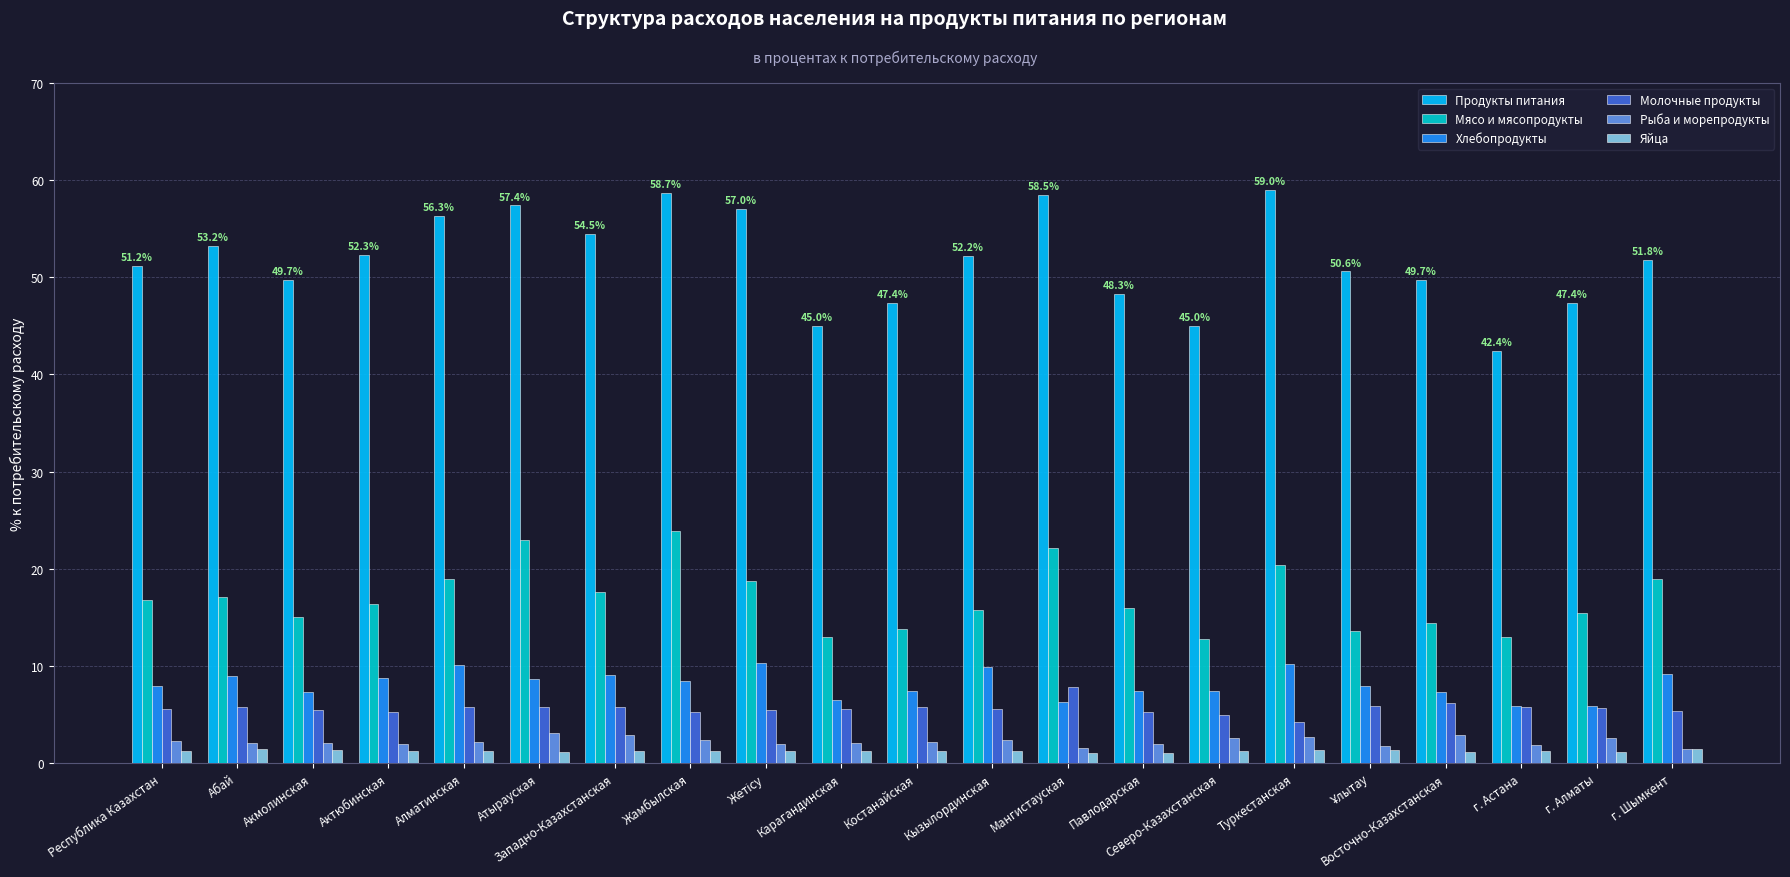

Which category has the highest value in the Мясо и мясопродукты series?

Жамбылская